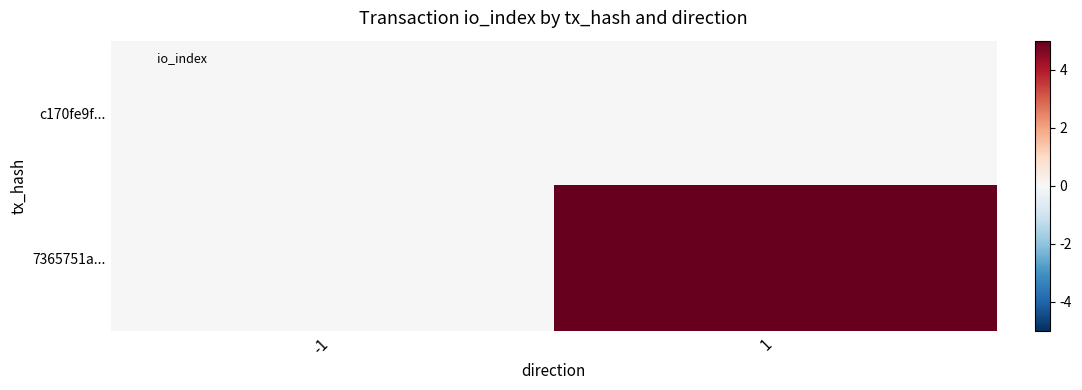

Rank the series at -1 from lowest to highest value.

c170fe9f..., 7365751a...